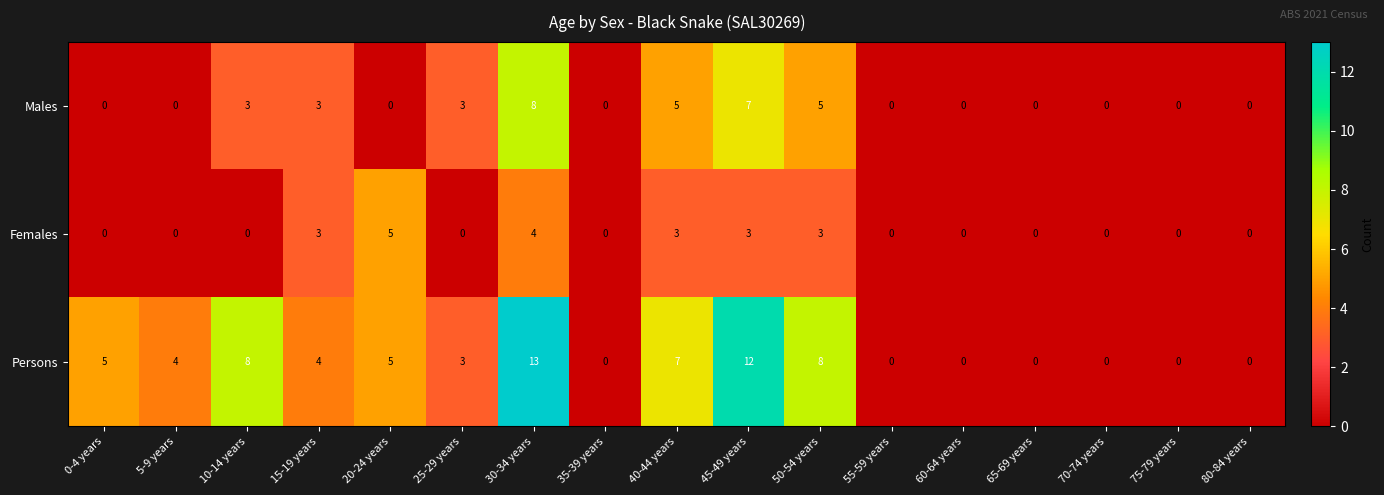

Where does the Persons series first go above 4?

0-4 years